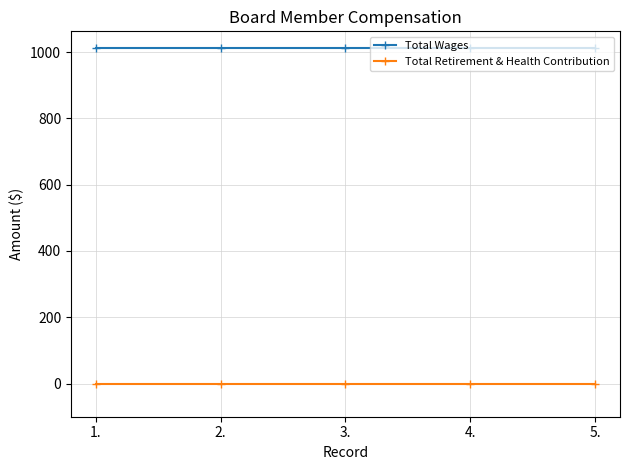

What is the average value of the Total Wages series?

1012